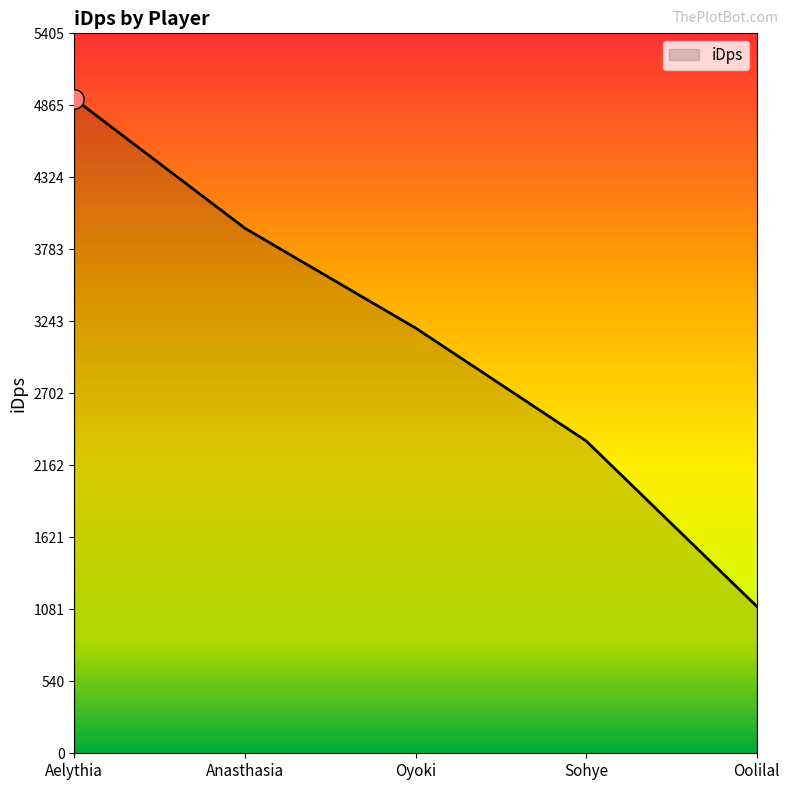

True or false: the data shows 2345.3 at Sohye.

True